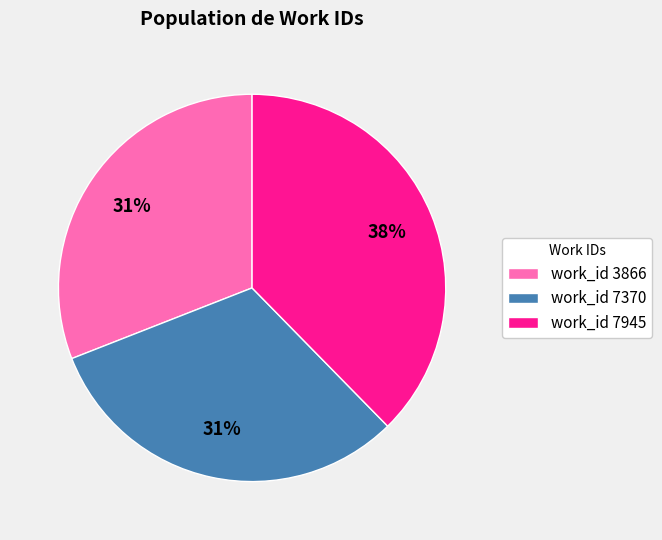

Does work_id 3866 represent more than half of the total?

No